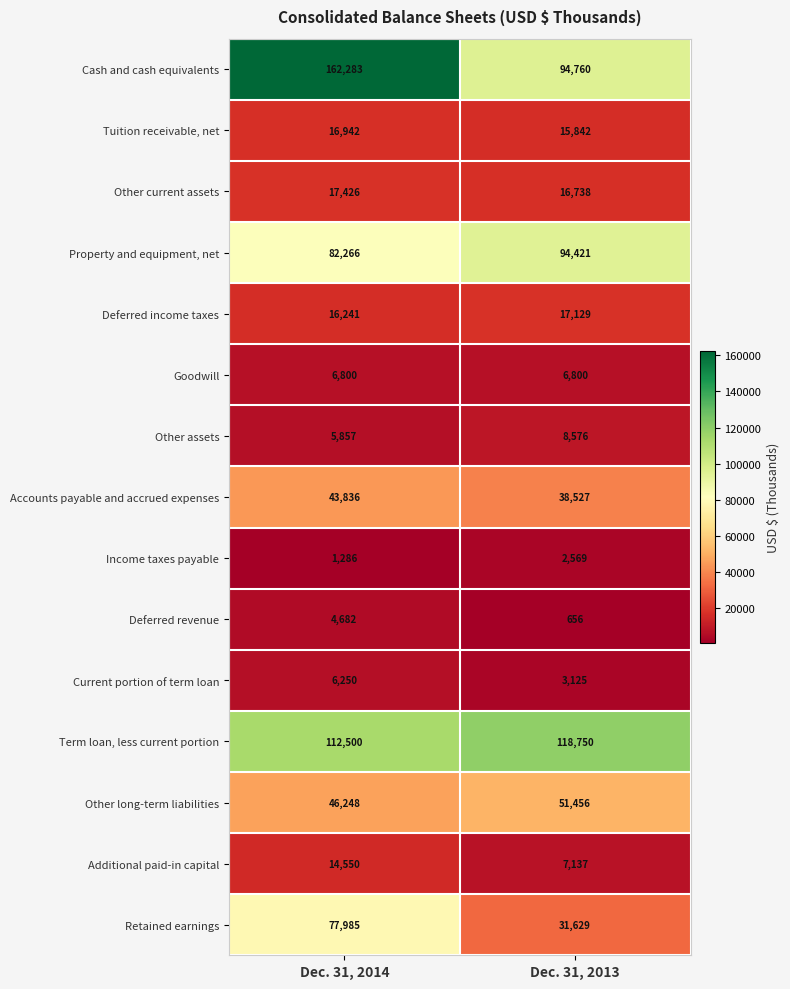

What is the average value of the Deferred revenue series?

2669